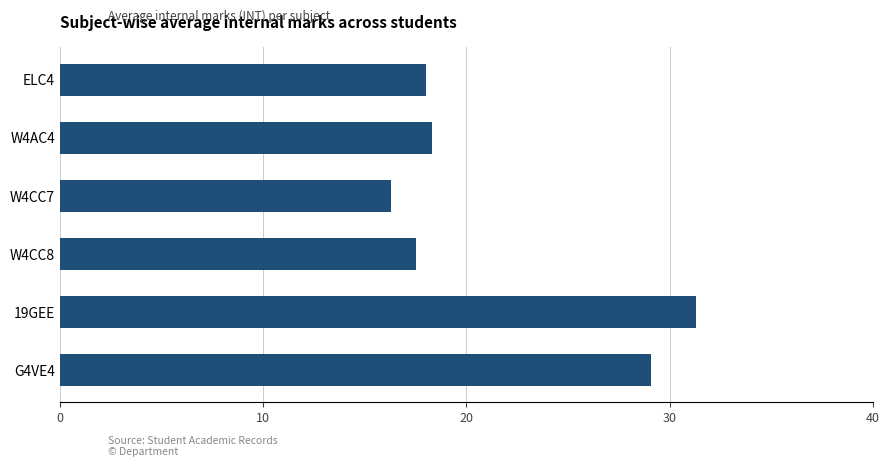

What is the ratio of the value at 19GEE to the value at ELC4?

1.7